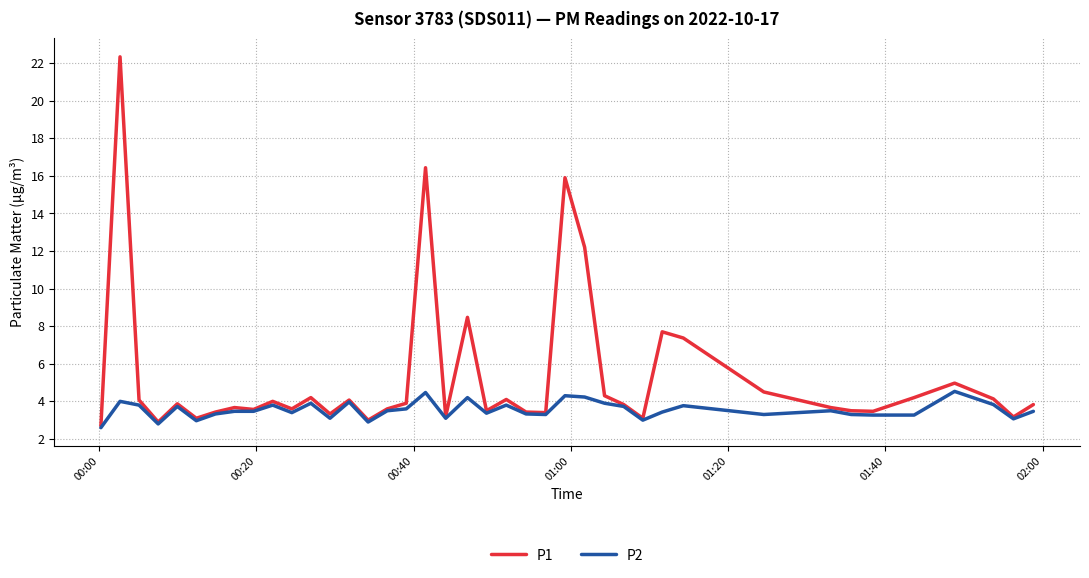

Which series has the largest total across all categories?

P1